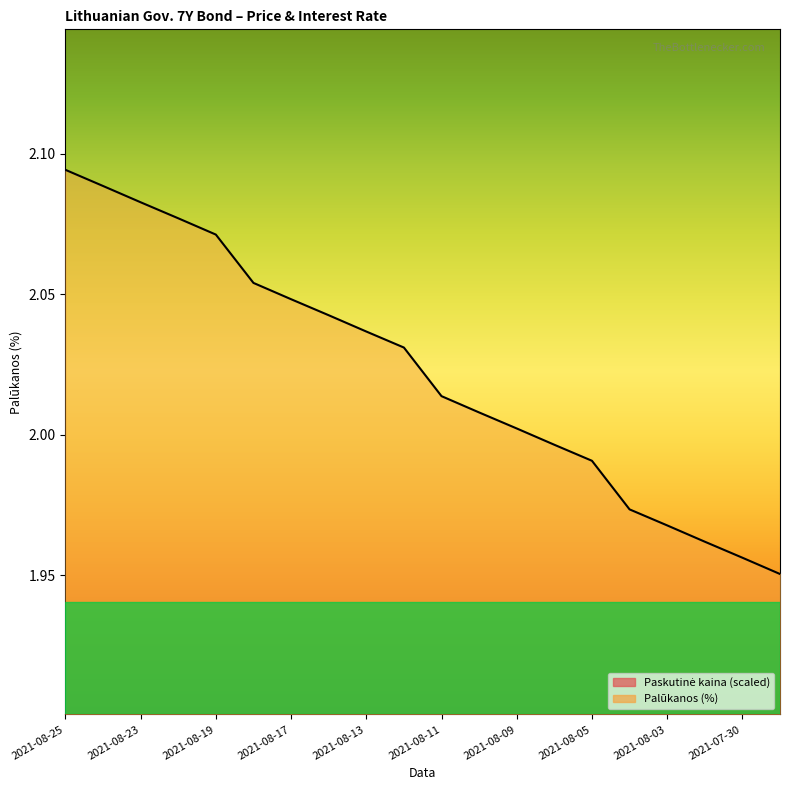

At which category does the chart reach its minimum across all series?

2021-07-29